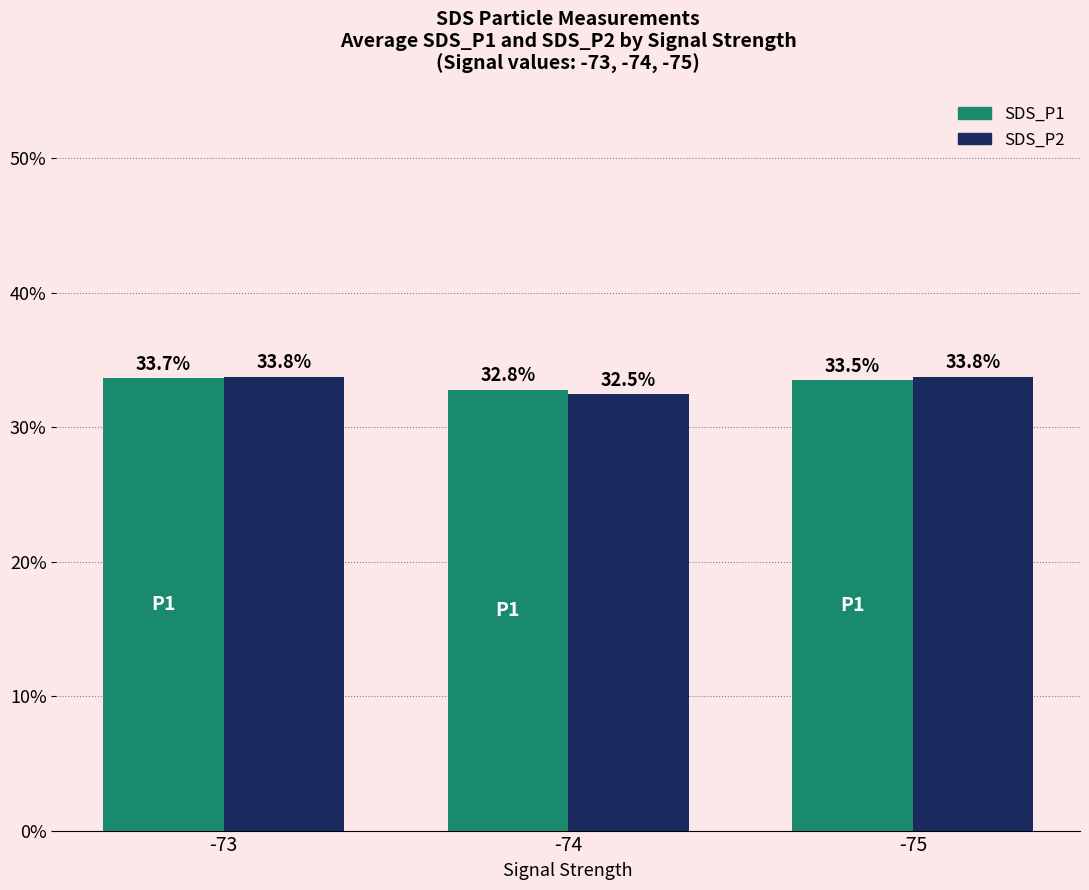

How many groups of bars are there?

3